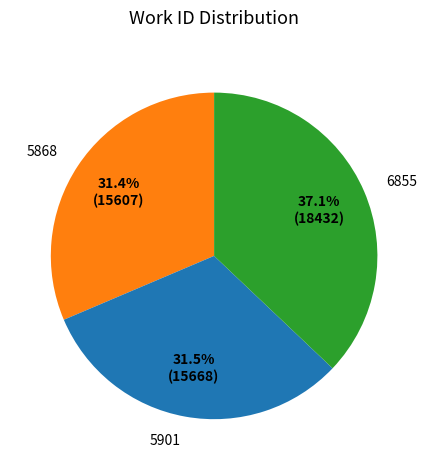

To the nearest percent, what is the difference between the largest and smallest slice percentages?

6%